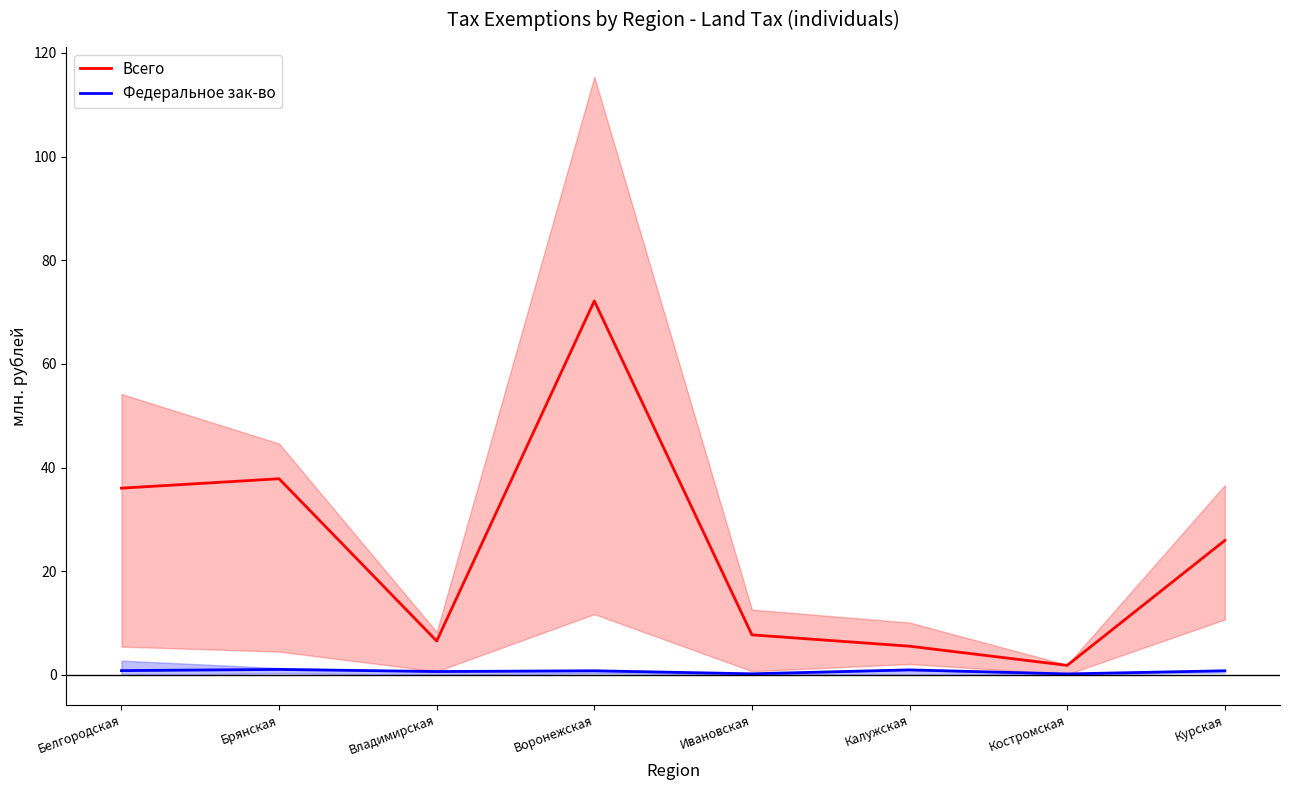

In Федеральное зак-во, how many points are higher than both neighbors (excluding endpoints)?

3